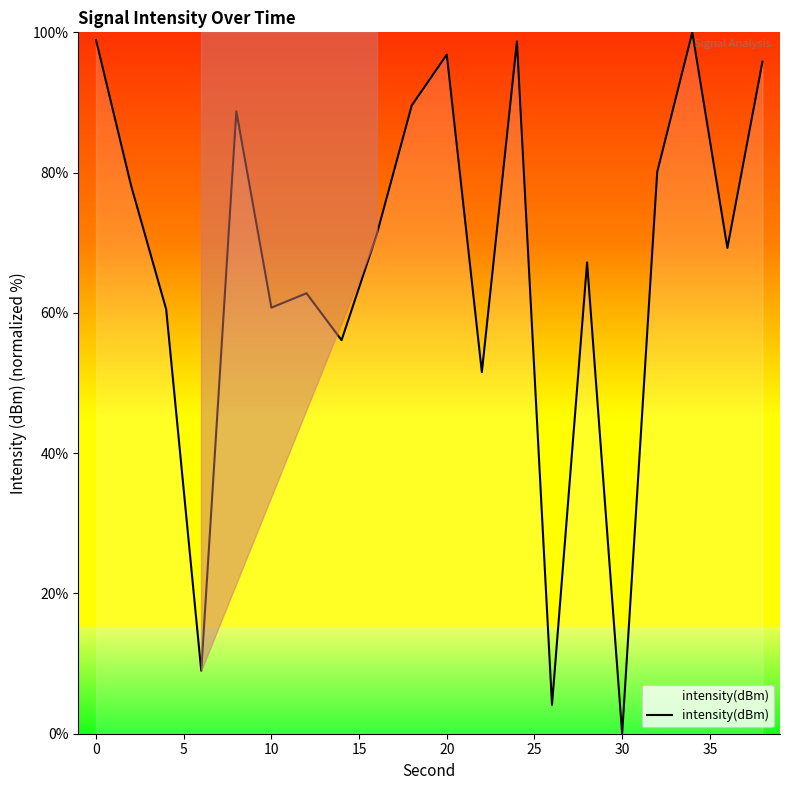

What is the sum of all values?

1339.1